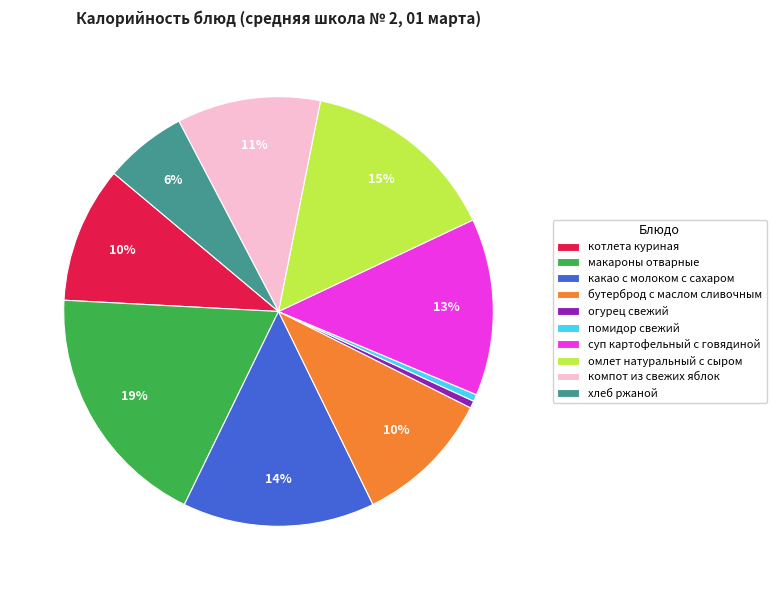

The компот из свежих яблок slice represents 11% of the pie. True or false?

True